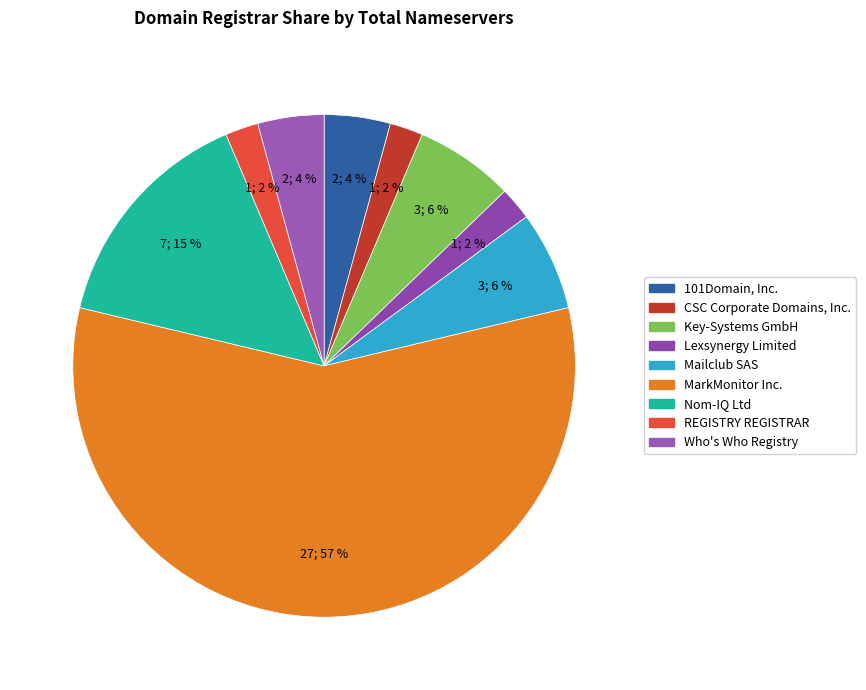

How many segments does this pie chart have?

9